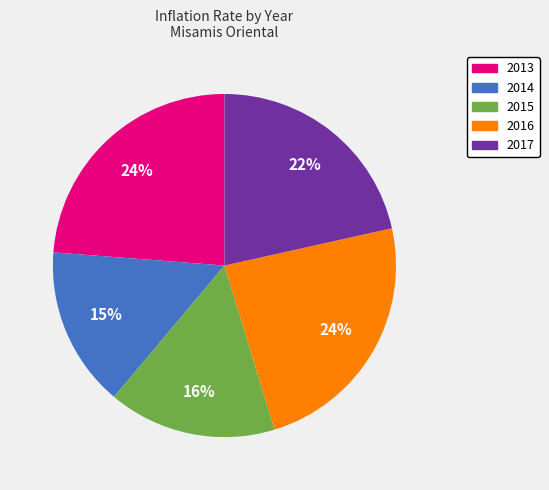

To the nearest percent, what is the combined percentage of 2016 and 2013?

48%